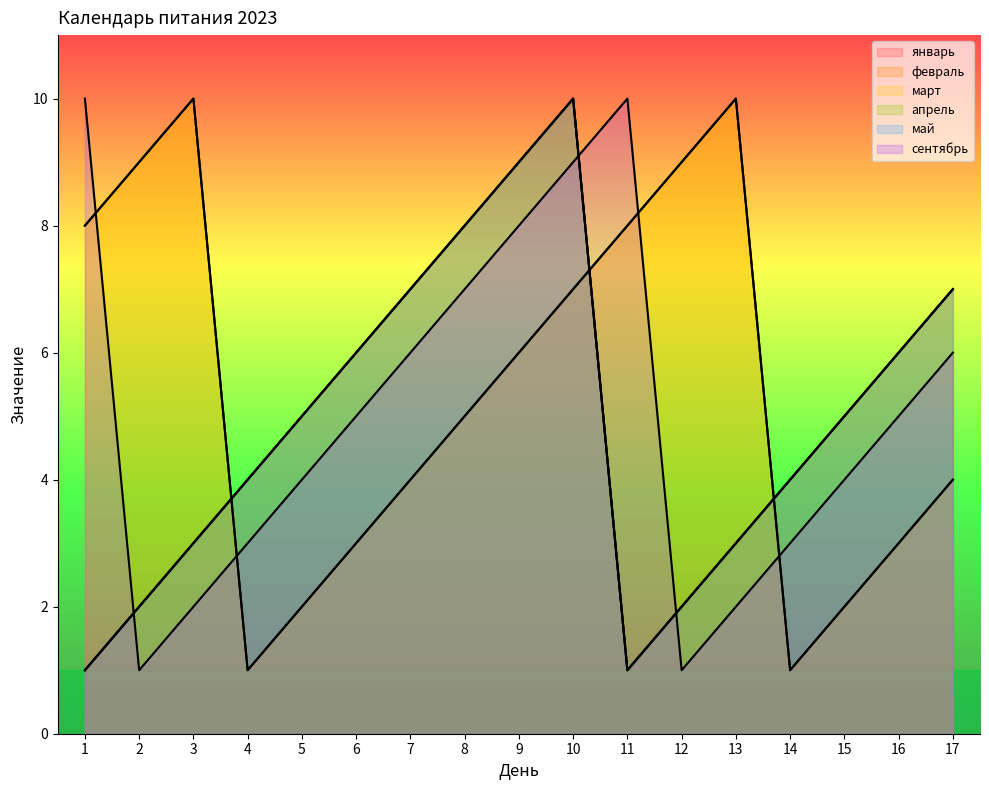

What is the lowest value of the март series?

1